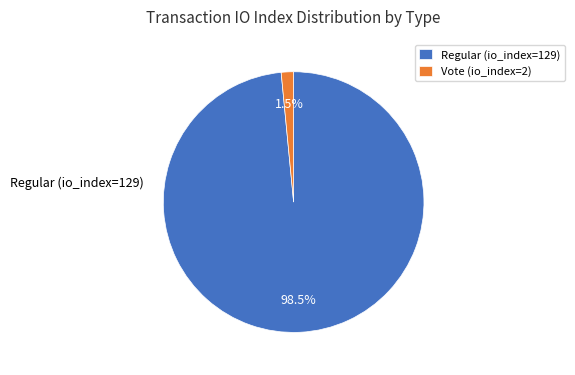

Is the sum of Vote (io_index=2) and Regular (io_index=129) greater than half?

Yes